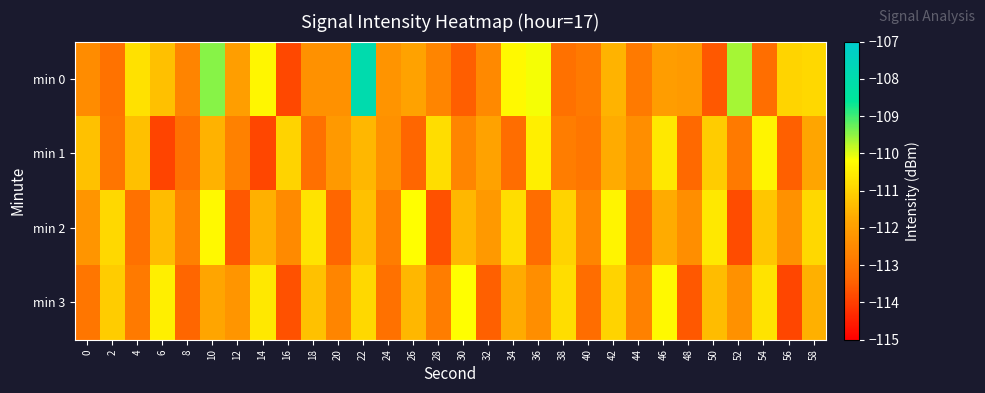

Between 54 and 58, which is larger?

58